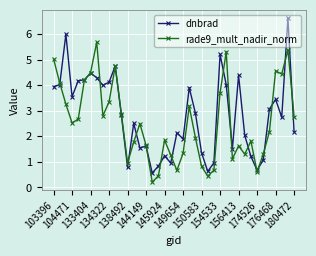

In dnbrad, how many points are higher than both neighbors (excluding endpoints)?

12